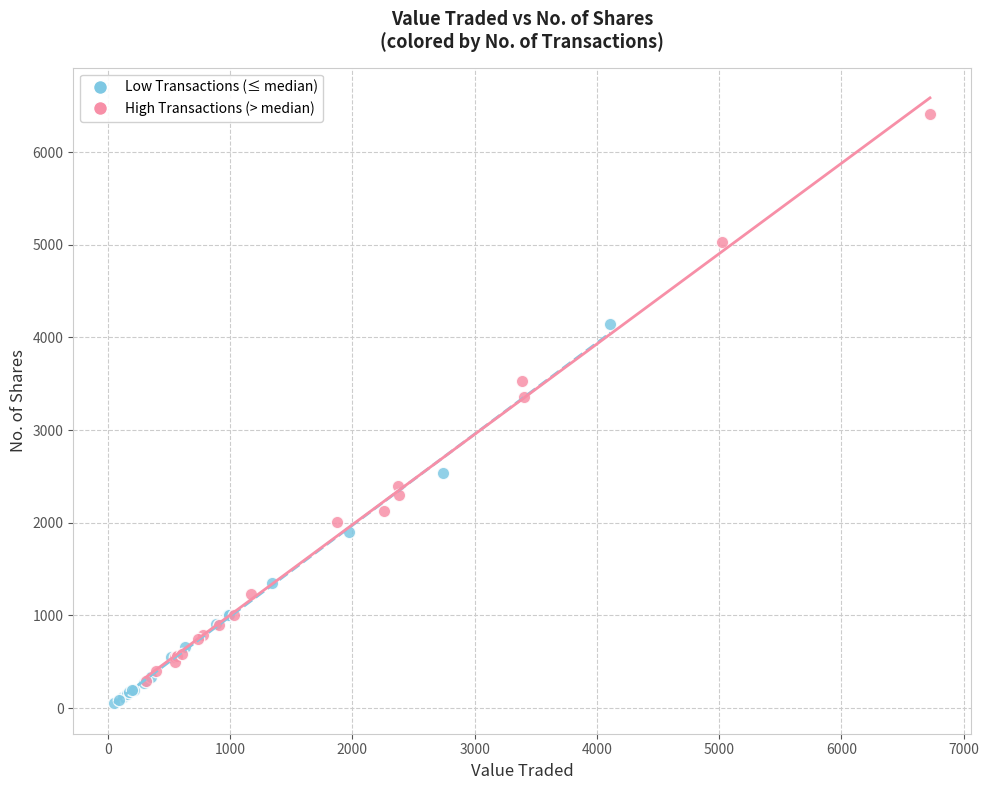

Which series contains the highest Y value?

High Transactions (> median)